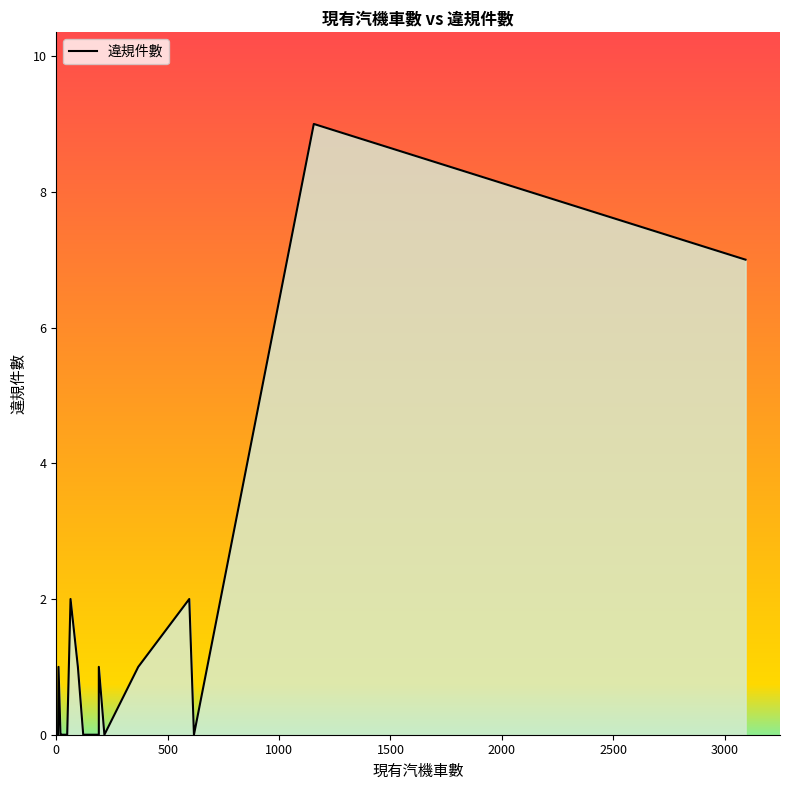

What is the sum of all values?

24